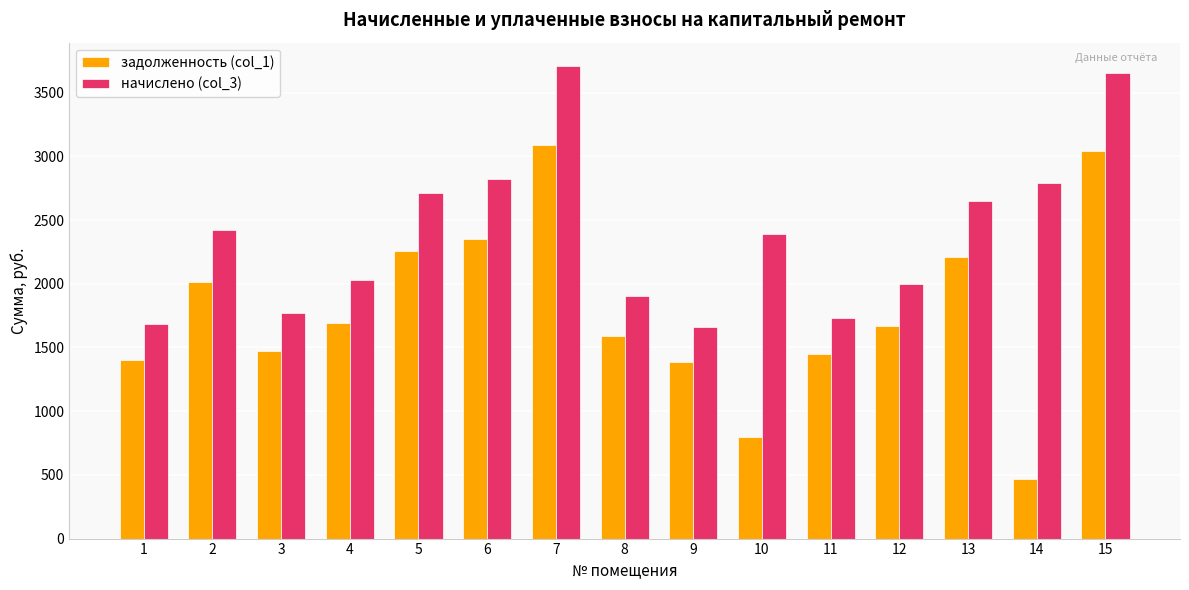

At 6, list the series in order from largest to smallest.

начислено (col_3), задолженность (col_1)